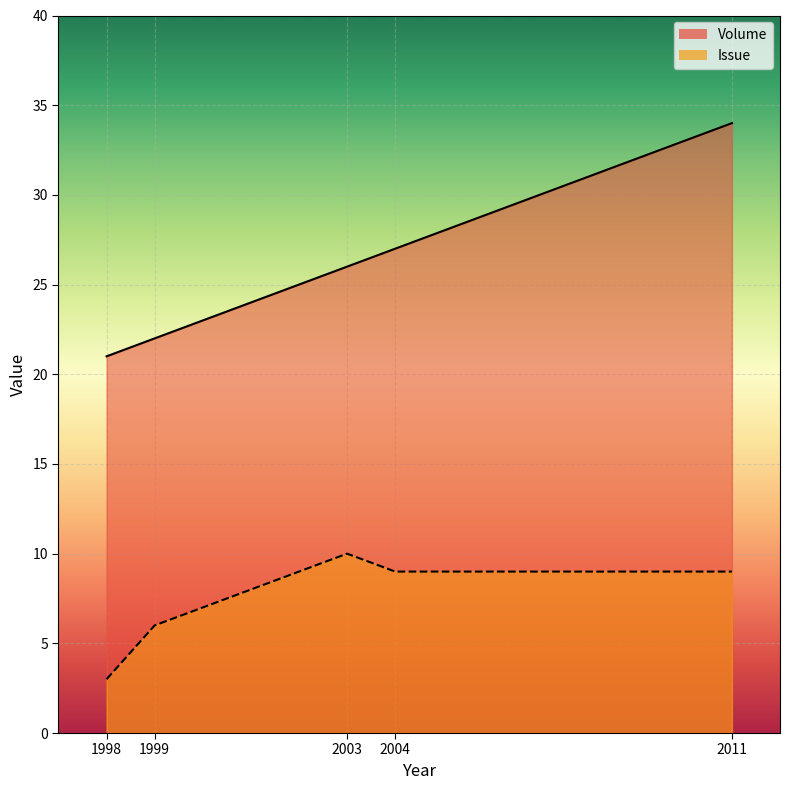

What is the sum of all Issue values?

37